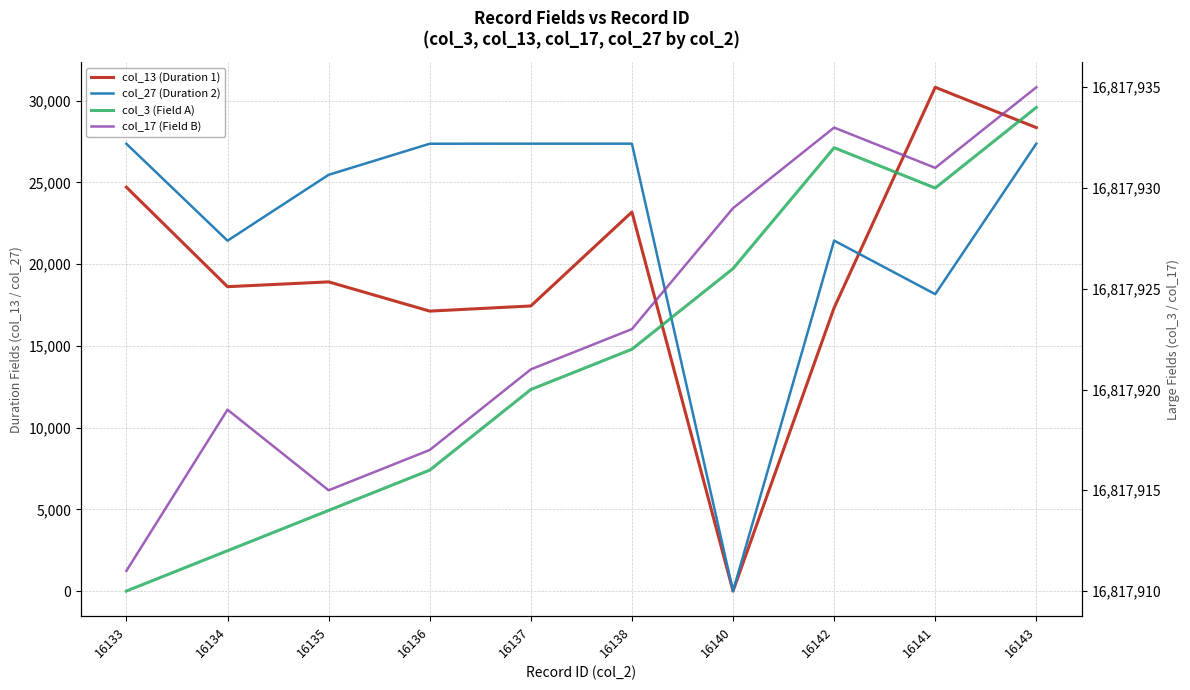

At which category does col_17 (Field B) reach its first local peak?

16134